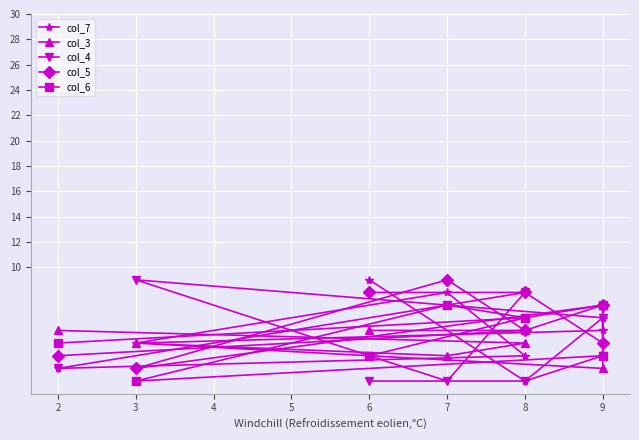

What are all the series names shown in the legend?

col_7, col_3, col_4, col_5, col_6